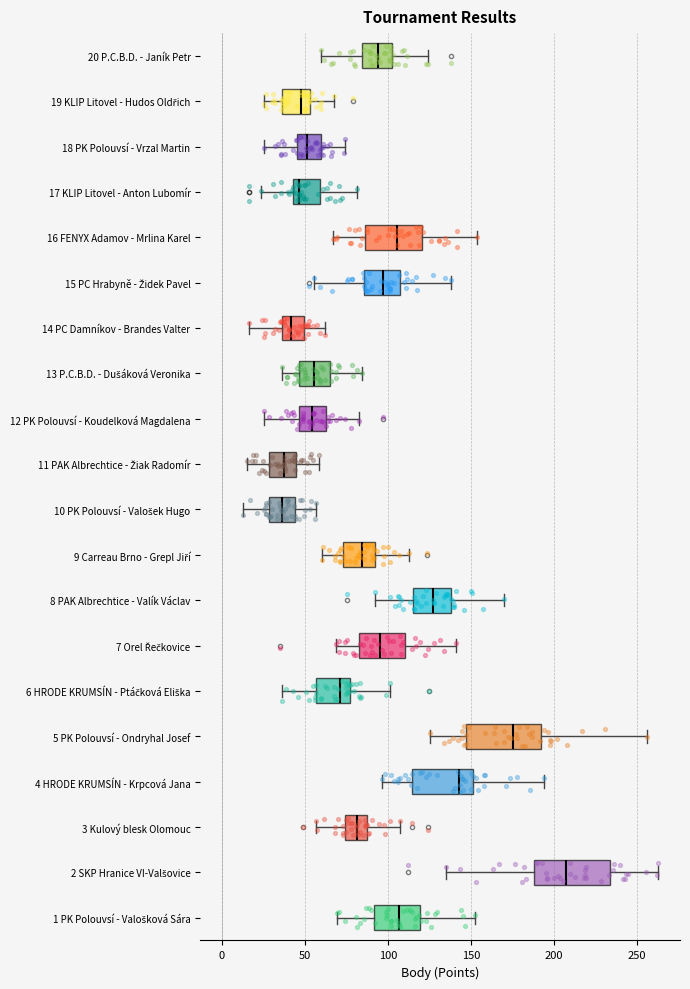

Reading bottom to top, transcribe this box plot: for each box, give where its median line is, the range the box spans, and where its two whiskers end, as read against the x-axis. The values are not printed on the chart, so give them approximately, as read against the axis.

1 PK Polouvsí - Valošková Sára: median 105, box 90 to 120, whiskers 70 to 150
2 SKP Hranice VI-Valšovice: median 205, box 190 to 235, whiskers 135 to 265
3 Kulový blesk Olomouc: median 80, box 75 to 90, whiskers 55 to 105
4 HRODE KRUMSÍN - Krpcová Jana: median 145, box 115 to 150, whiskers 95 to 195
5 PK Polouvsí - Ondryhal Josef: median 175, box 145 to 190, whiskers 125 to 255
6 HRODE KRUMSÍN - Ptáčková Eliška: median 70, box 55 to 75, whiskers 35 to 100
7 Orel Řečkovice: median 95, box 85 to 110, whiskers 70 to 140
8 PAK Albrechtice - Valík Václav: median 125, box 115 to 140, whiskers 90 to 170
9 Carreau Brno - Grepl Jiří: median 85, box 75 to 90, whiskers 60 to 110
10 PK Polouvsí - Valošek Hugo: median 35, box 30 to 45, whiskers 15 to 55
11 PAK Albrechtice - Žiak Radomír: median 35, box 30 to 45, whiskers 15 to 60
12 PK Polouvsí - Koudelková Magdalena: median 55, box 45 to 65, whiskers 25 to 80
13 P.C.B.D. - Dušáková Veronika: median 55, box 45 to 65, whiskers 35 to 85
14 PC Damníkov - Brandes Valter: median 40, box 35 to 50, whiskers 15 to 60
15 PC Hrabyně - Židek Pavel: median 95, box 85 to 105, whiskers 55 to 140
16 FENYX Adamov - Mrlina Karel: median 105, box 85 to 120, whiskers 65 to 155
17 KLIP Litovel - Anton Lubomír: median 45 (just right of the box's left edge), box 45 to 60, whiskers 25 to 80
18 PK Polouvsí - Vrzal Martin: median 50, box 45 to 60, whiskers 25 to 75
19 KLIP Litovel - Hudos Oldřich: median 50, box 35 to 55, whiskers 25 to 65
20 P.C.B.D. - Janík Petr: median 95, box 85 to 100, whiskers 60 to 125